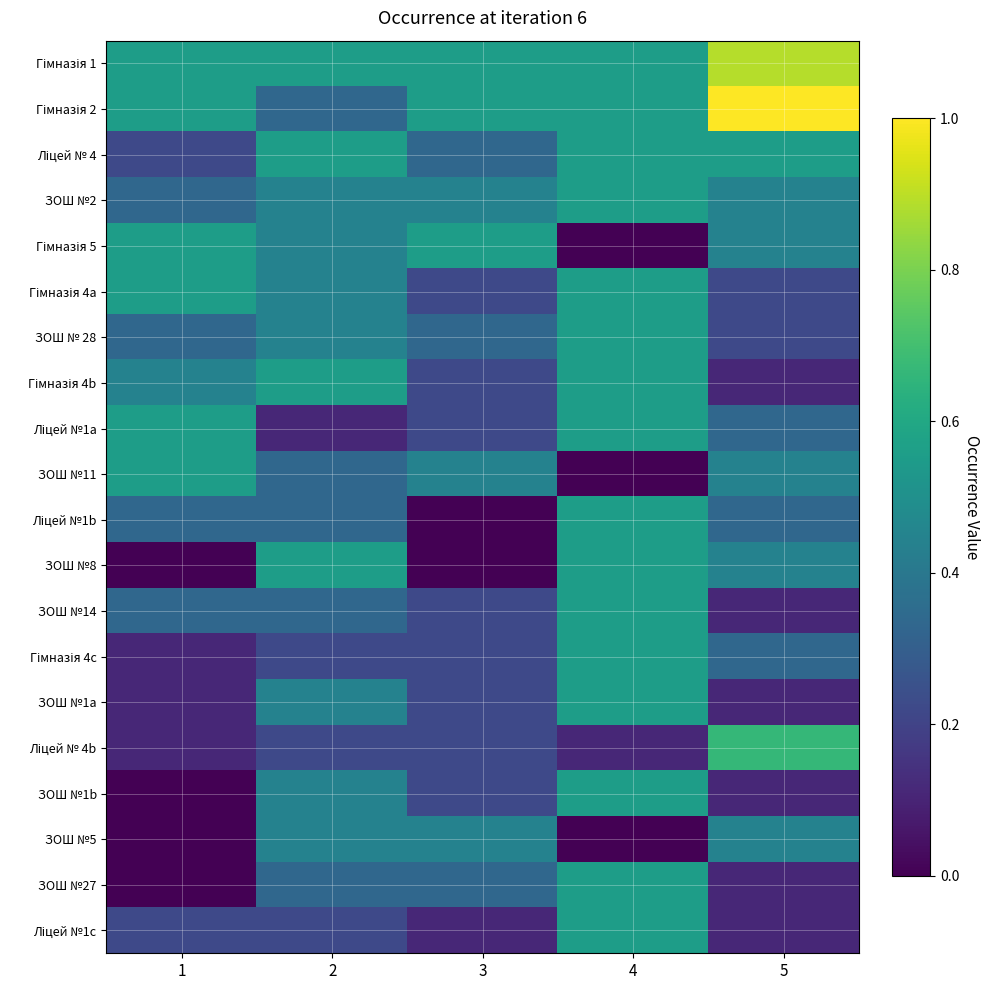

Rank the series by their maximum value, from lowest to highest.

ЗОШ №5, Ліцей № 4, ЗОШ №2, Гімназія 5, Гімназія 4a, ЗОШ № 28, Гімназія 4b, Ліцей №1a, ЗОШ №11, Ліцей №1b, ЗОШ №8, ЗОШ №14, Гімназія 4c, ЗОШ №1a, ЗОШ №1b, ЗОШ №27, Ліцей №1c, Ліцей № 4b, Гімназія 1, Гімназія 2